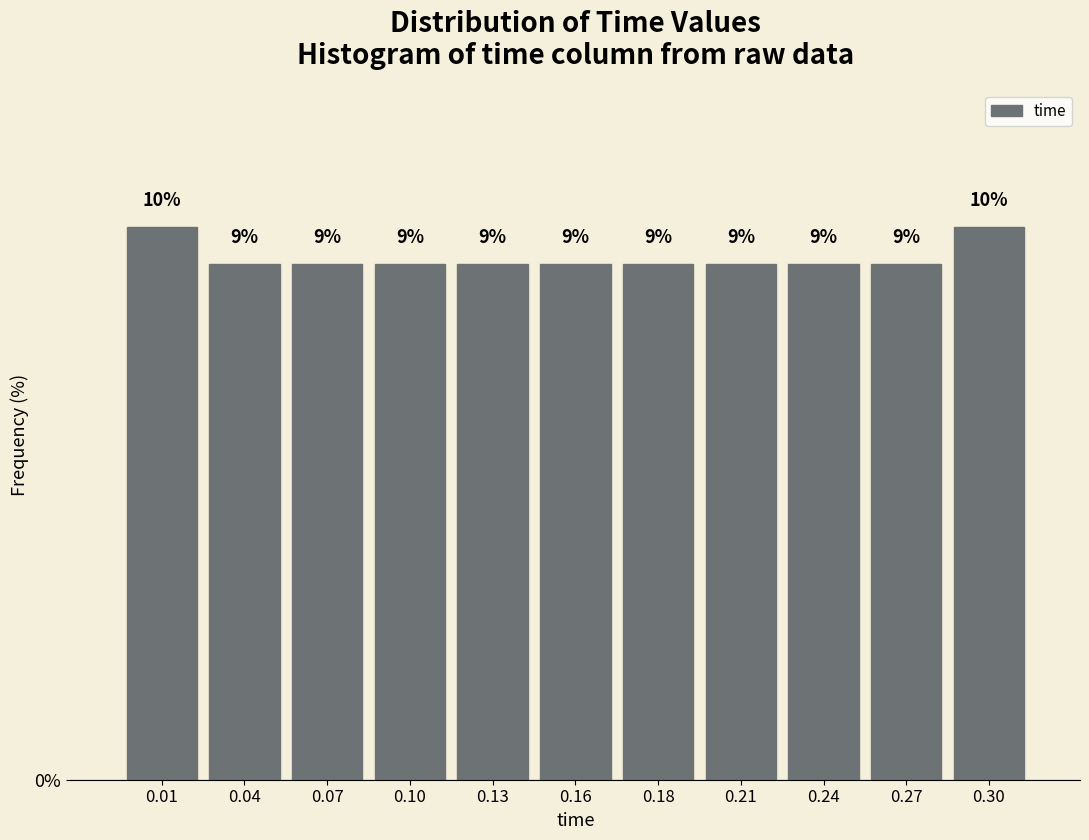

What is the greatest value displayed?

9.6